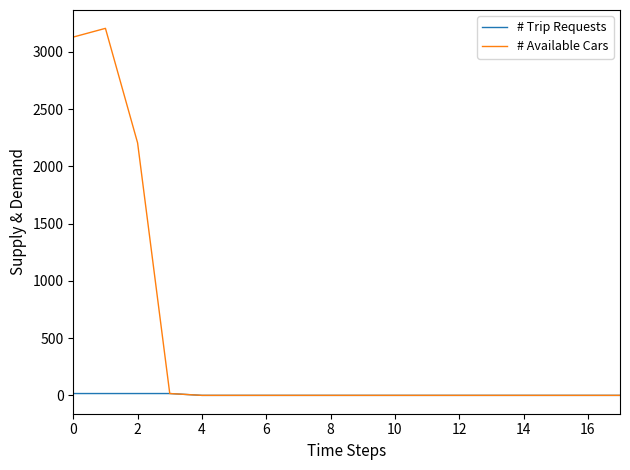

List the series in order of their peak value, lowest first.

# Trip Requests, # Available Cars